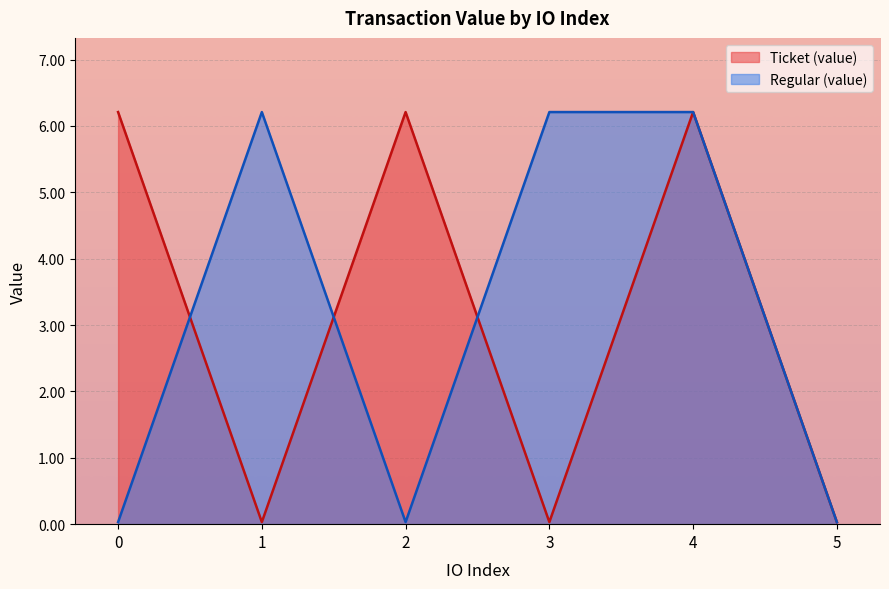

What are all the series names shown in the legend?

Ticket (value), Regular (value)